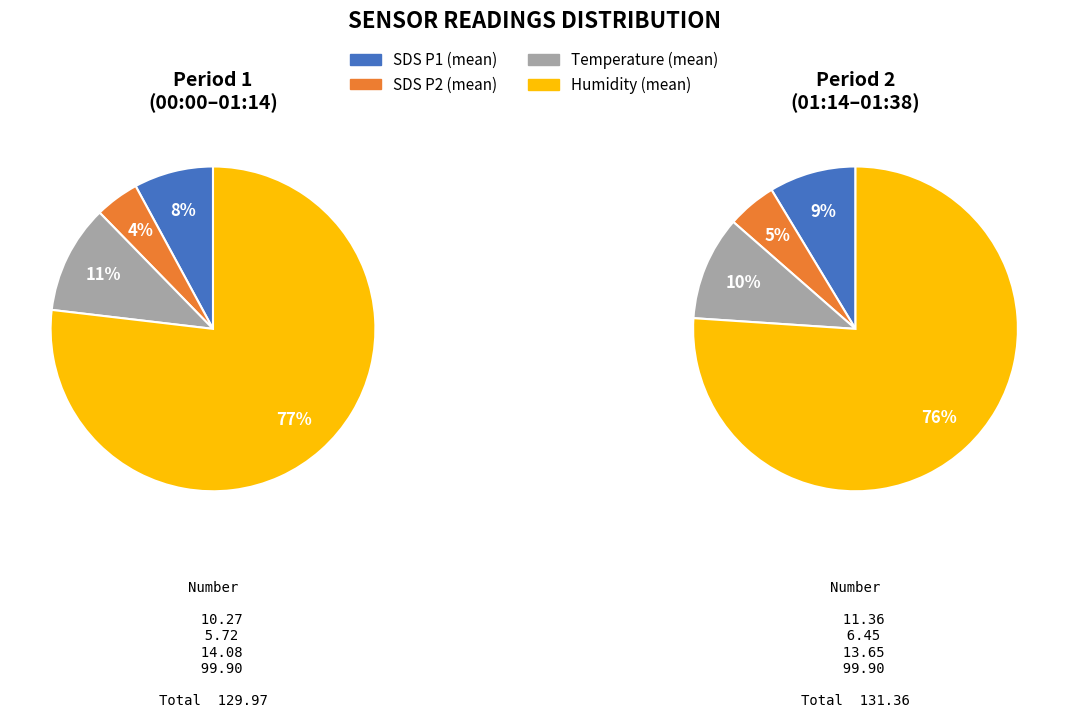

Count the number of slices in the pie.

4